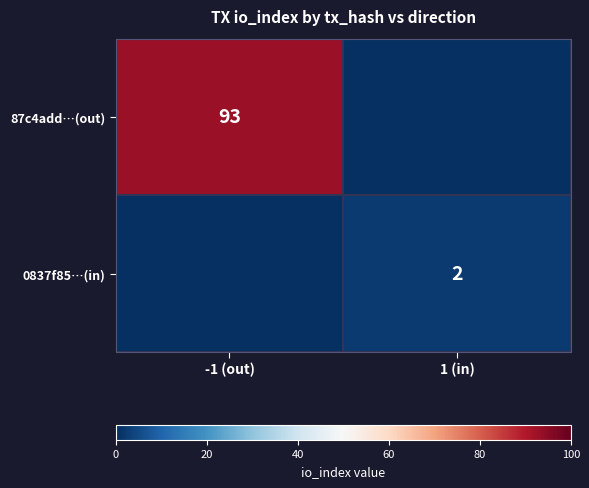

The value of 0837f85…(in) at 1 (in) is 2. True or false?

True